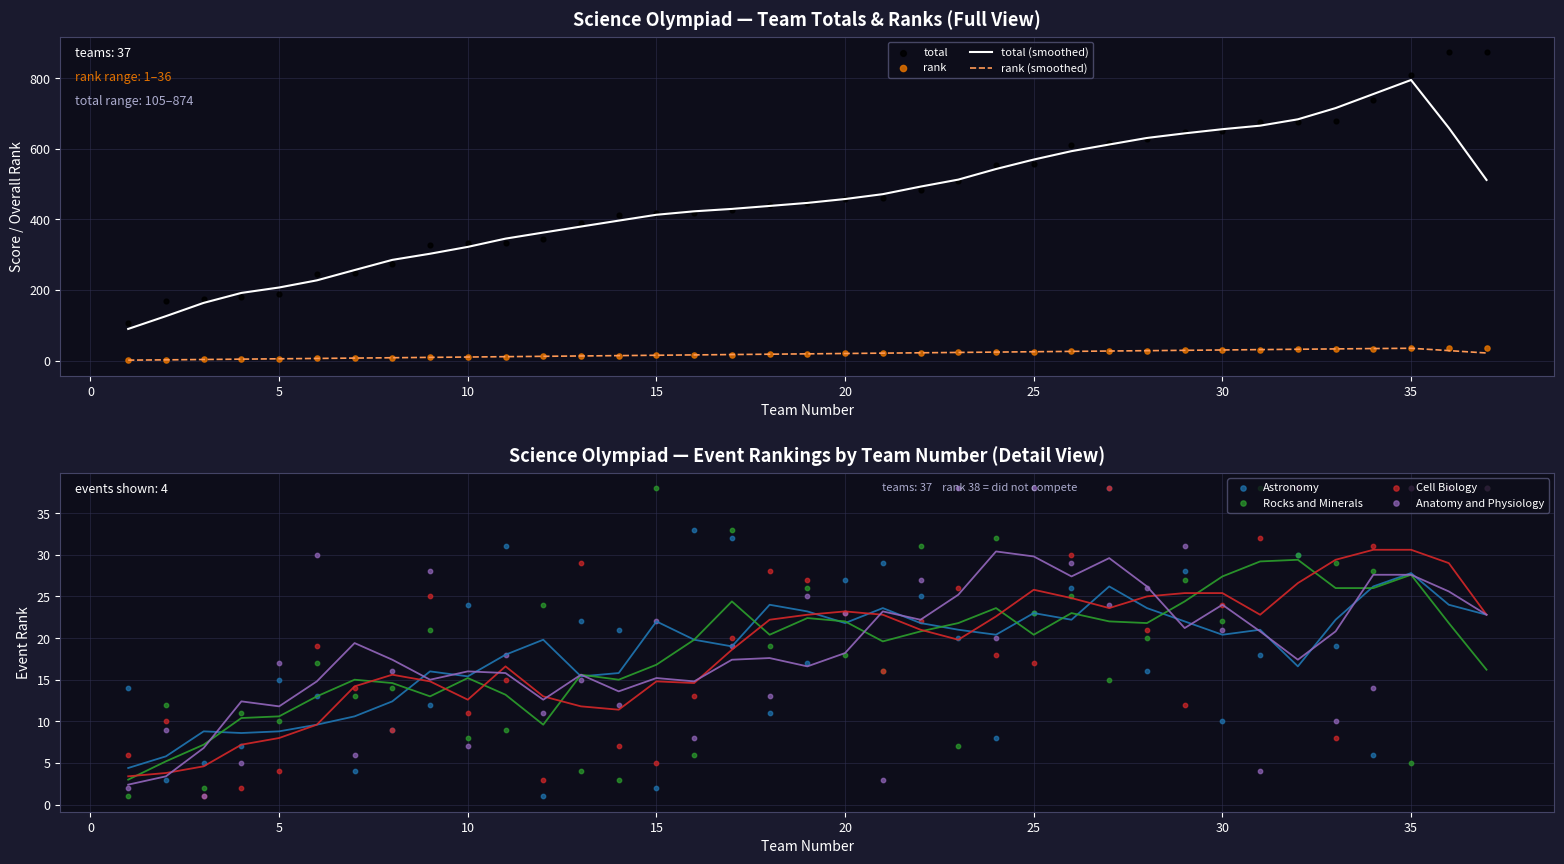

At which category is the sum across all series the highest?

36